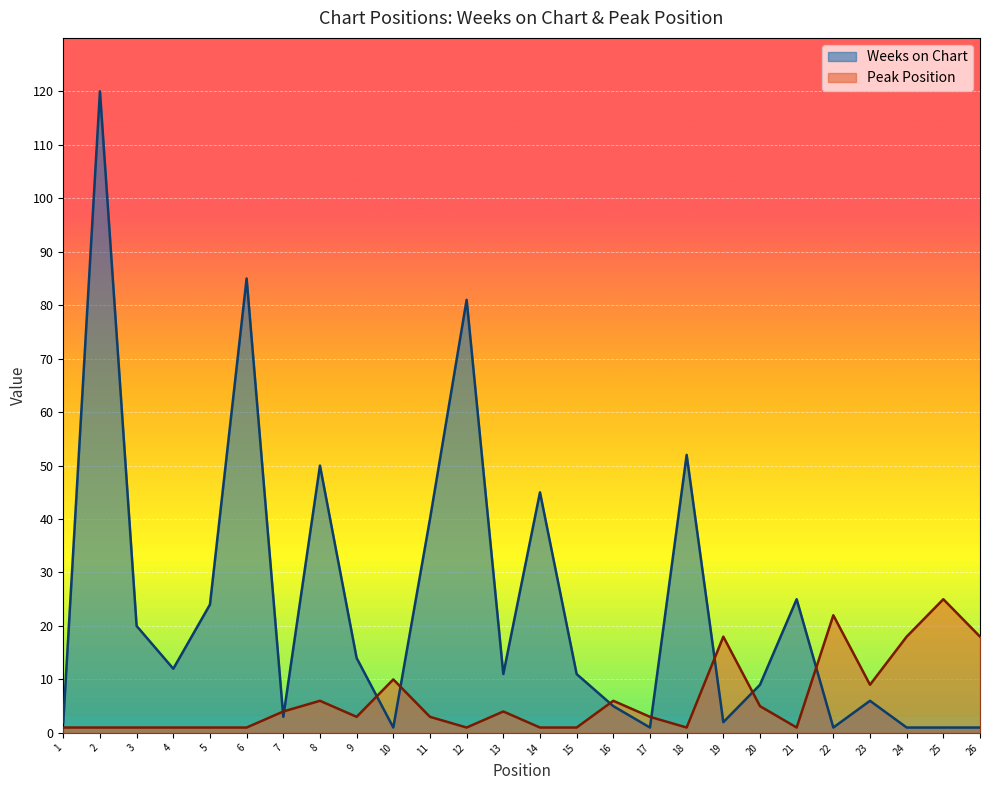

True or false: Peak Position has a value of 4 at 9.

False